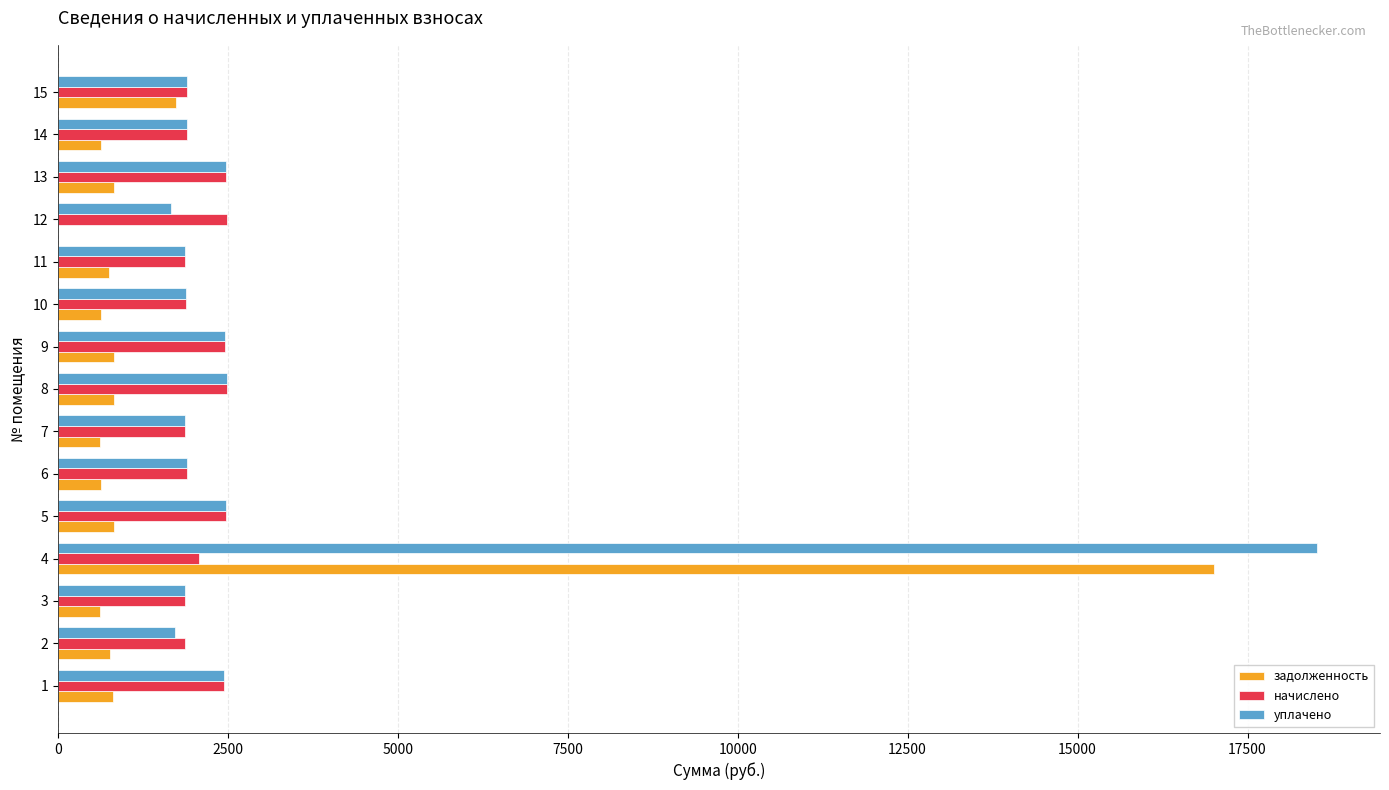

Count the number of data series in this chart.

3